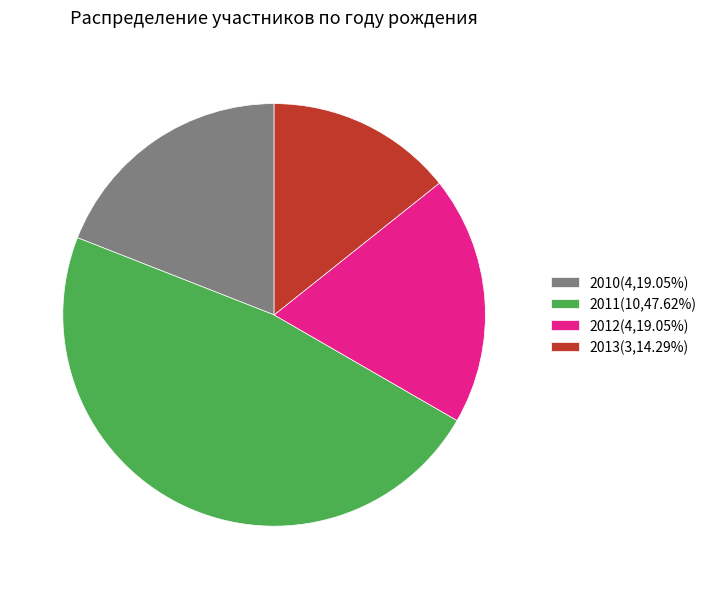

What is the ratio of the value at 2010(4,19.05%) to the value at 2013(3,14.29%)?

1.3